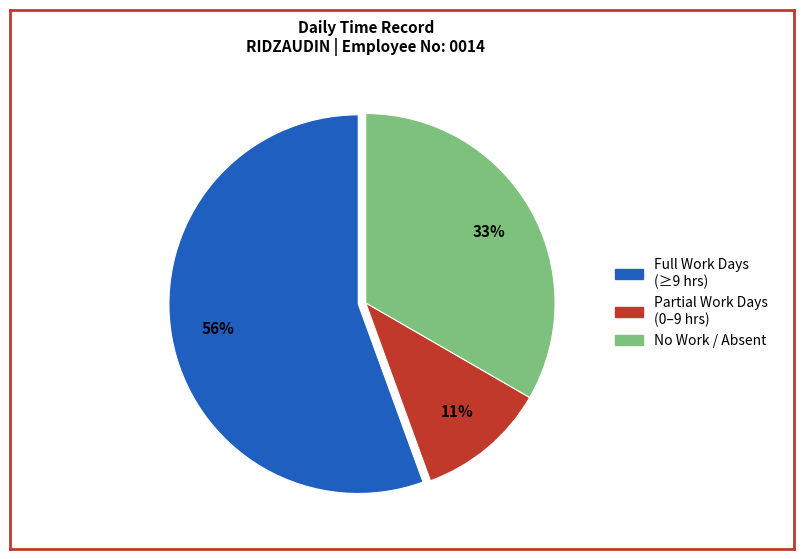

How many slices are in this pie chart?

3